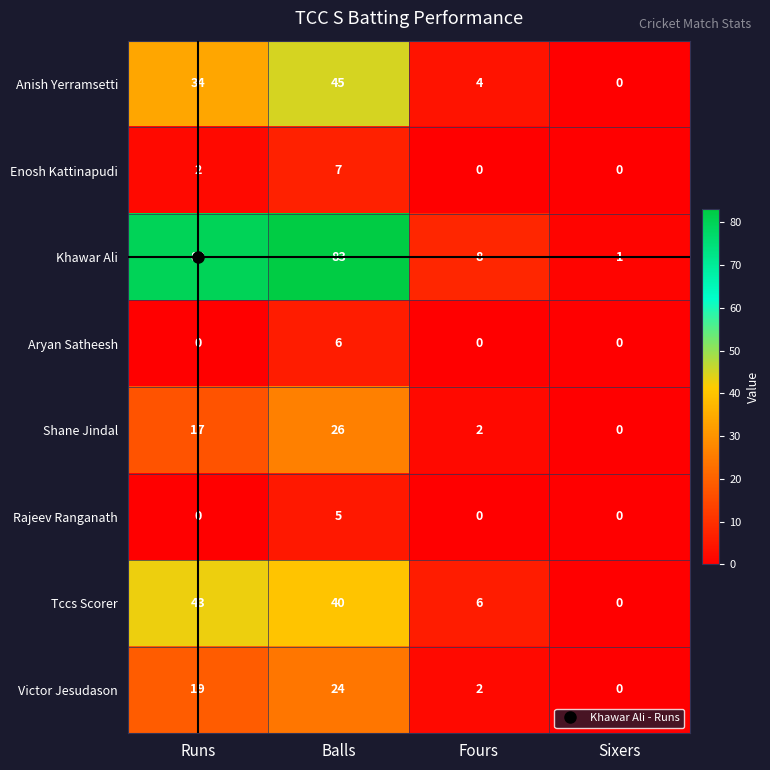

Which series changed the most between Runs and Balls?

Anish Yerramsetti